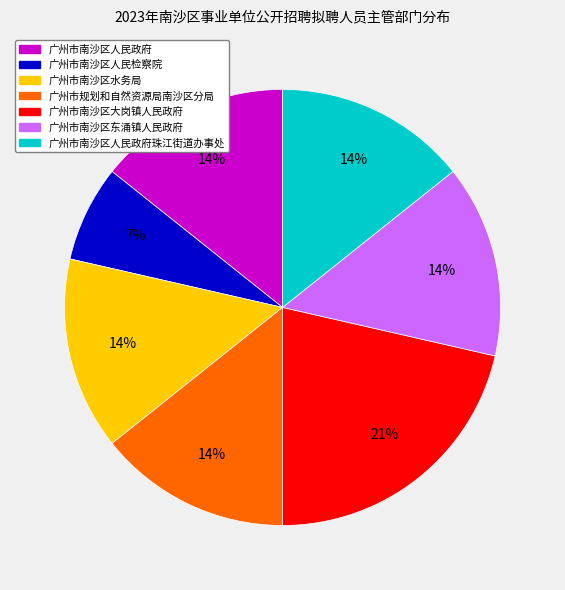

To the nearest percent, what is the average slice percentage?

14%